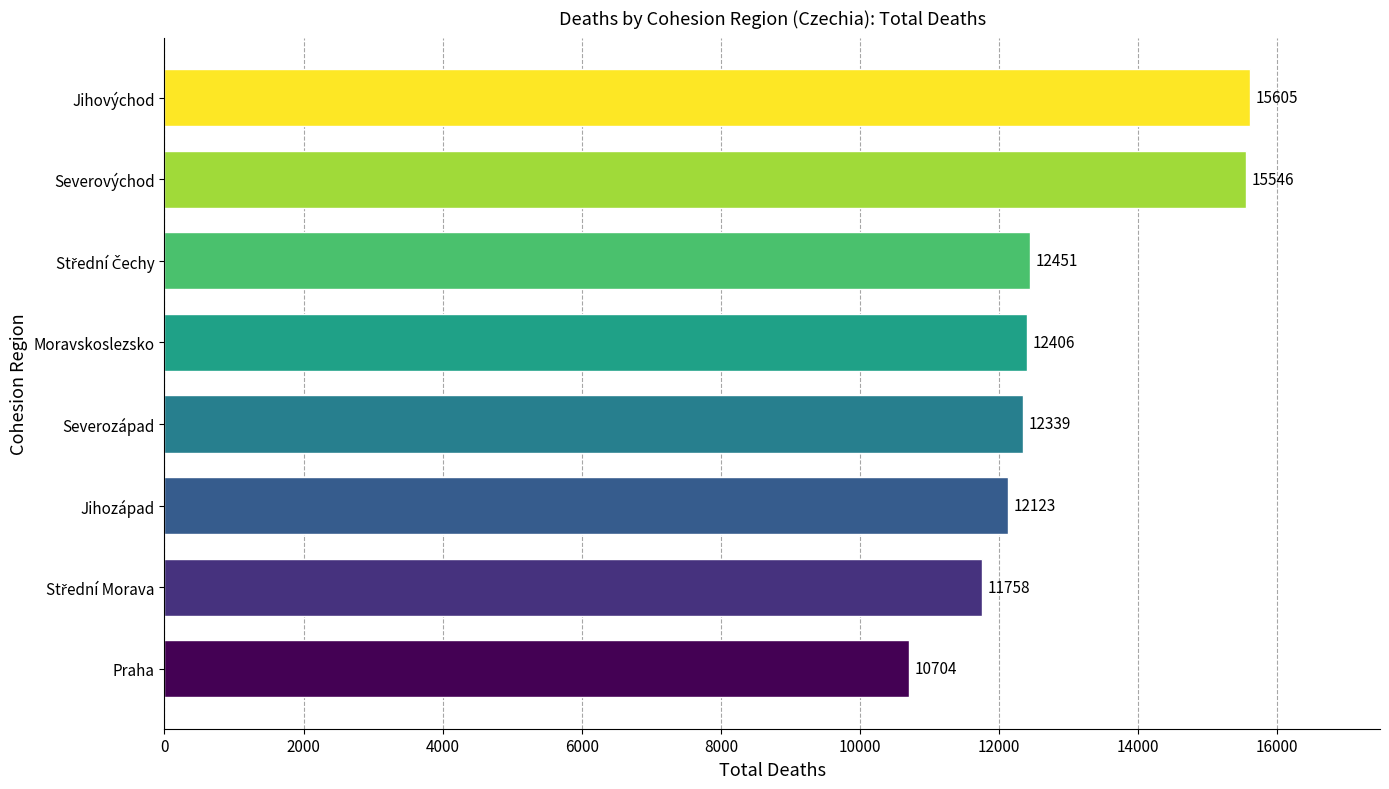

What is the approximate value at Severozápad, to the nearest 100?

12300